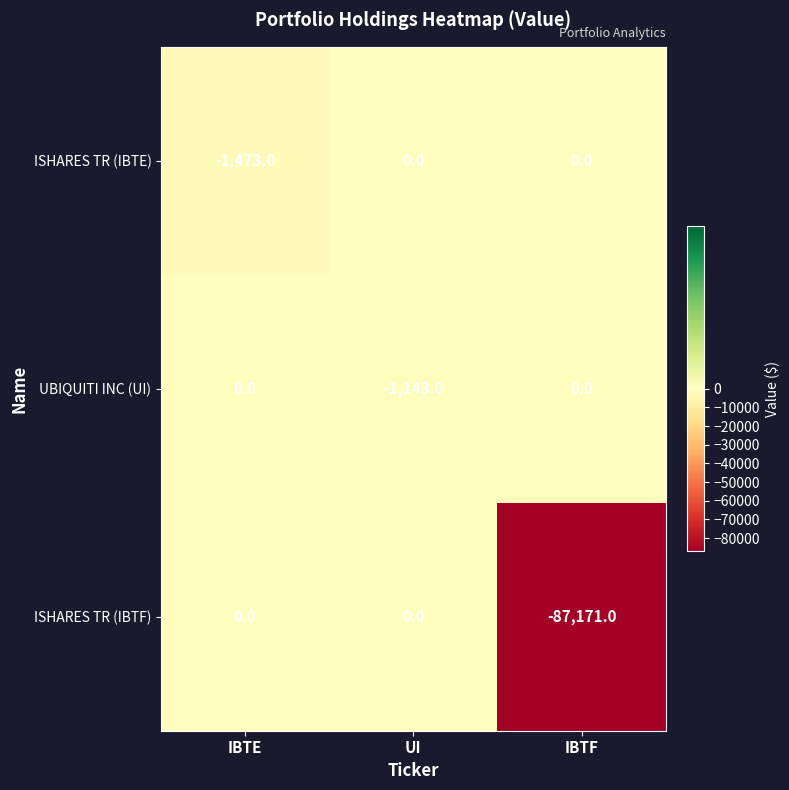

Which series changed the most between UI and IBTF?

ISHARES TR (IBTF)